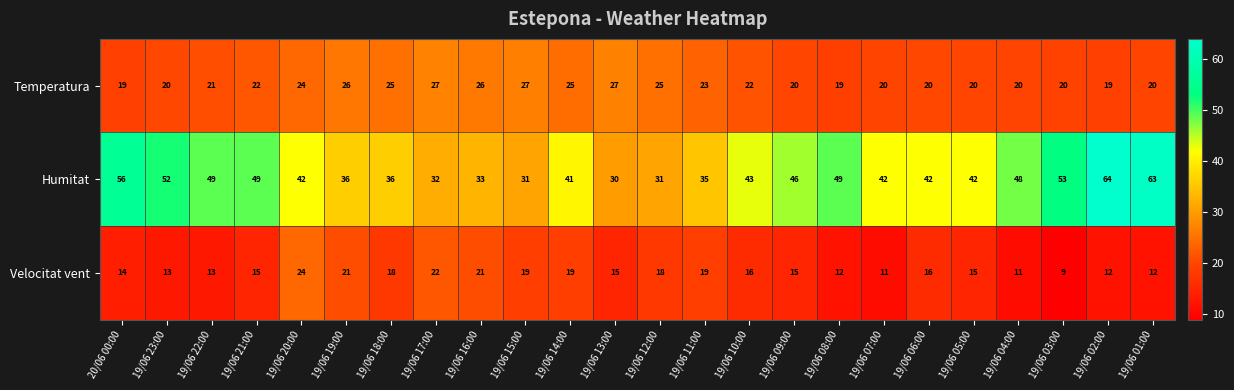

The Humitat series shows 42 at 19/06 20:00. True or false?

True